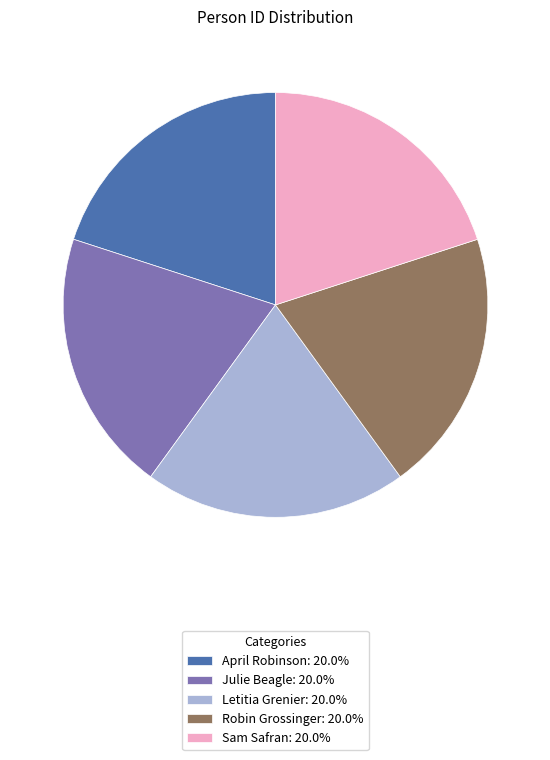

Approximately how many times larger is the value at Sam Safran: 20.0% compared to Julie Beagle: 20.0%?

1.0